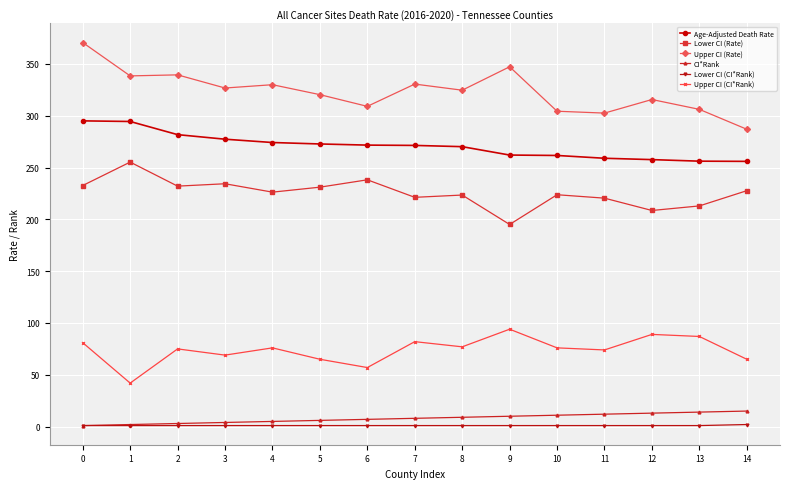

What is the average value of the Upper CI (Rate) series?

323.6